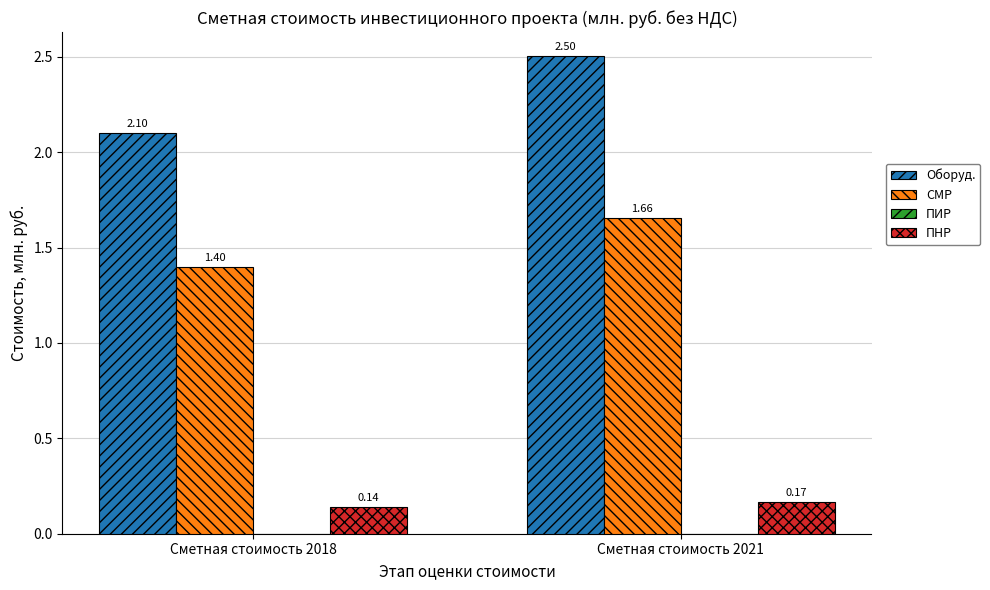

How many bars are there in total?

6